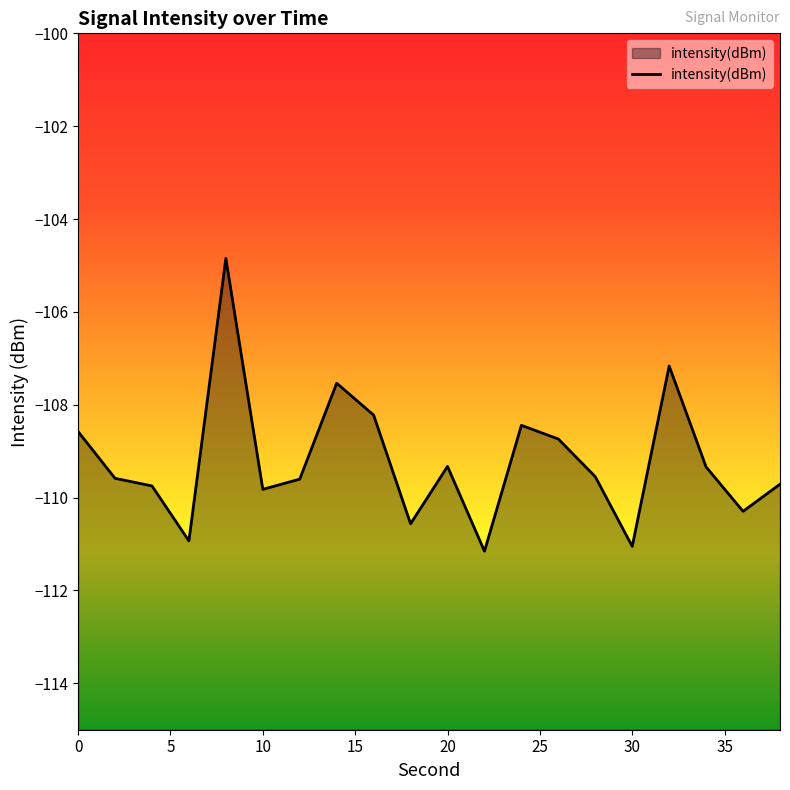

The value at 20 is -109.3. True or false?

True